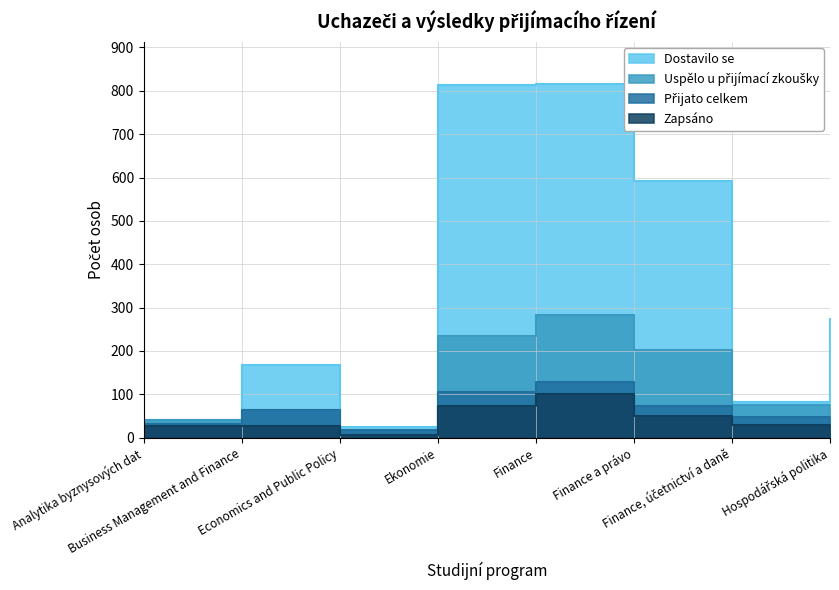

Reading right to left, list all the values displayed in this chart.

Počet uchazečů: Hospodářská politika=274	Finance, účetnictví a daně=83	Finance a právo=591	Finance=815	Ekonomie=814	Economics and Public Policy=24	Business Management and Finance=168	Analytika byznysových dat=40
Uspělo u přijímací zkoušky: Hospodářská politika=54	Finance, účetnictví a daně=76	Finance a právo=202	Finance=284	Ekonomie=234	Economics and Public Policy=17	Business Management and Finance=64	Analytika byznysových dat=41
Přijato celkem: Hospodářská politika=31	Finance, účetnictví a daně=47	Finance a právo=74	Finance=128	Ekonomie=105	Economics and Public Policy=17	Business Management and Finance=64	Analytika byznysových dat=32
Zapsáno: Hospodářská politika=23	Finance, účetnictví a daně=30	Finance a právo=49	Finance=101	Ekonomie=72	Economics and Public Policy=6	Business Management and Finance=26	Analytika byznysových dat=27